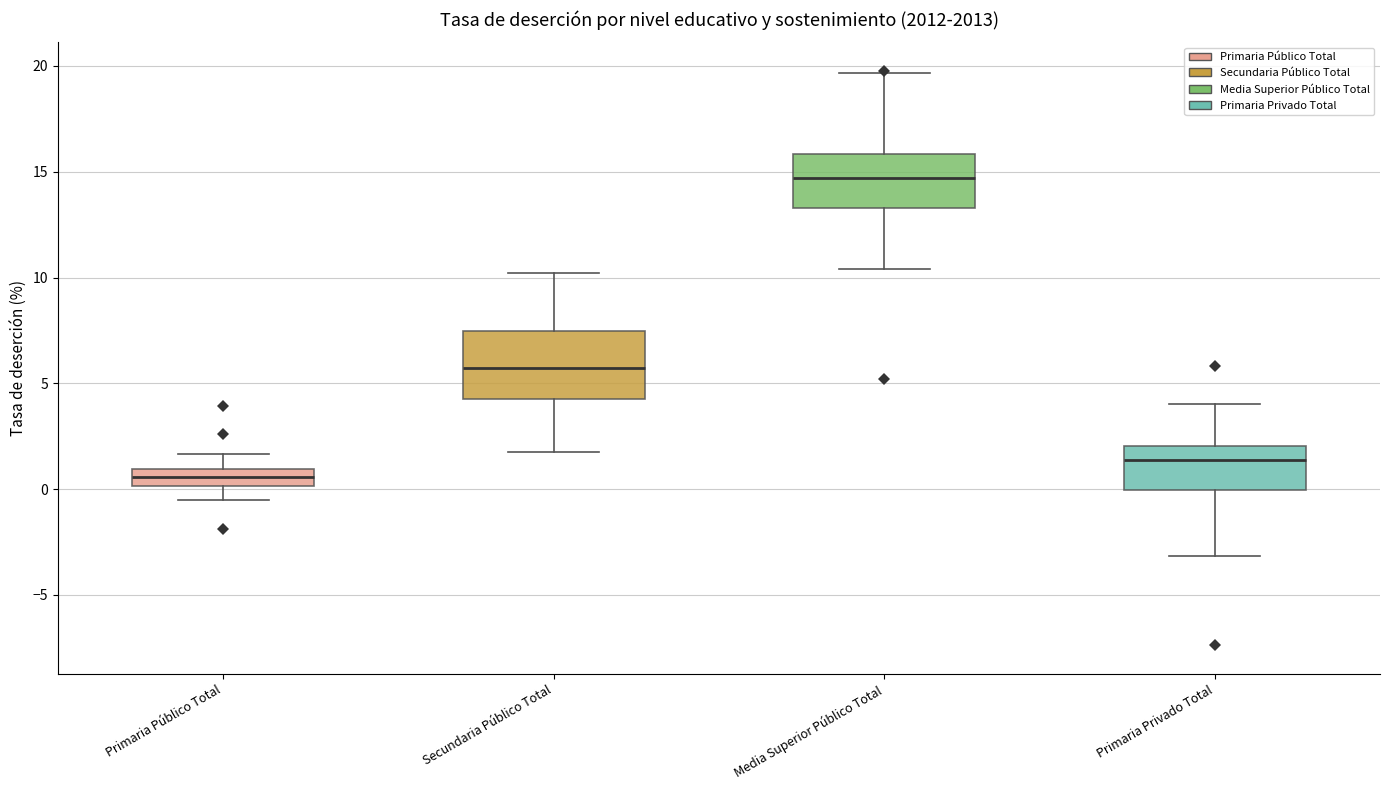

Which box has the lowest median line?

Primaria Público Total